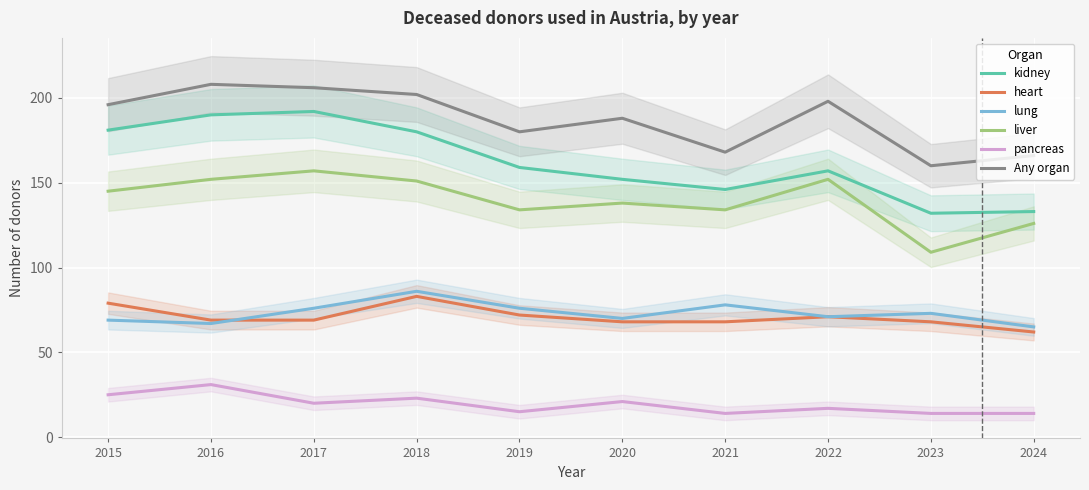

Reading right to left, extract all data points from this chart.

kidney: 133	132	157	146	152	159	180	192	190	181
heart: 62	68	71	68	68	72	83	69	69	79
lung: 65	73	71	78	70	76	86	76	67	69
liver: 126	109	152	134	138	134	151	157	152	145
pancreas: 14	14	17	14	21	15	23	20	31	25
Any organ: 166	160	198	168	188	180	202	206	208	196